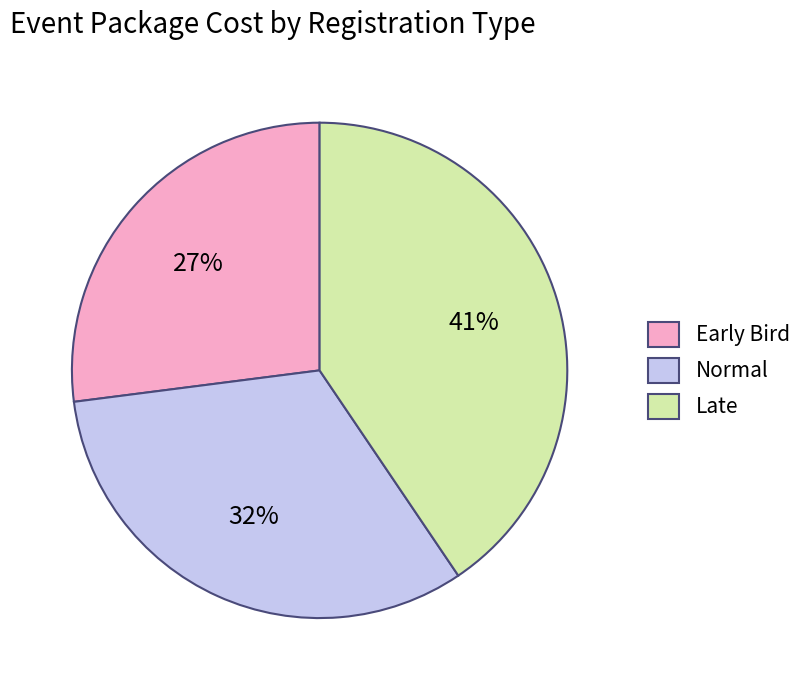

Is the sum of Normal and Late greater than half?

Yes